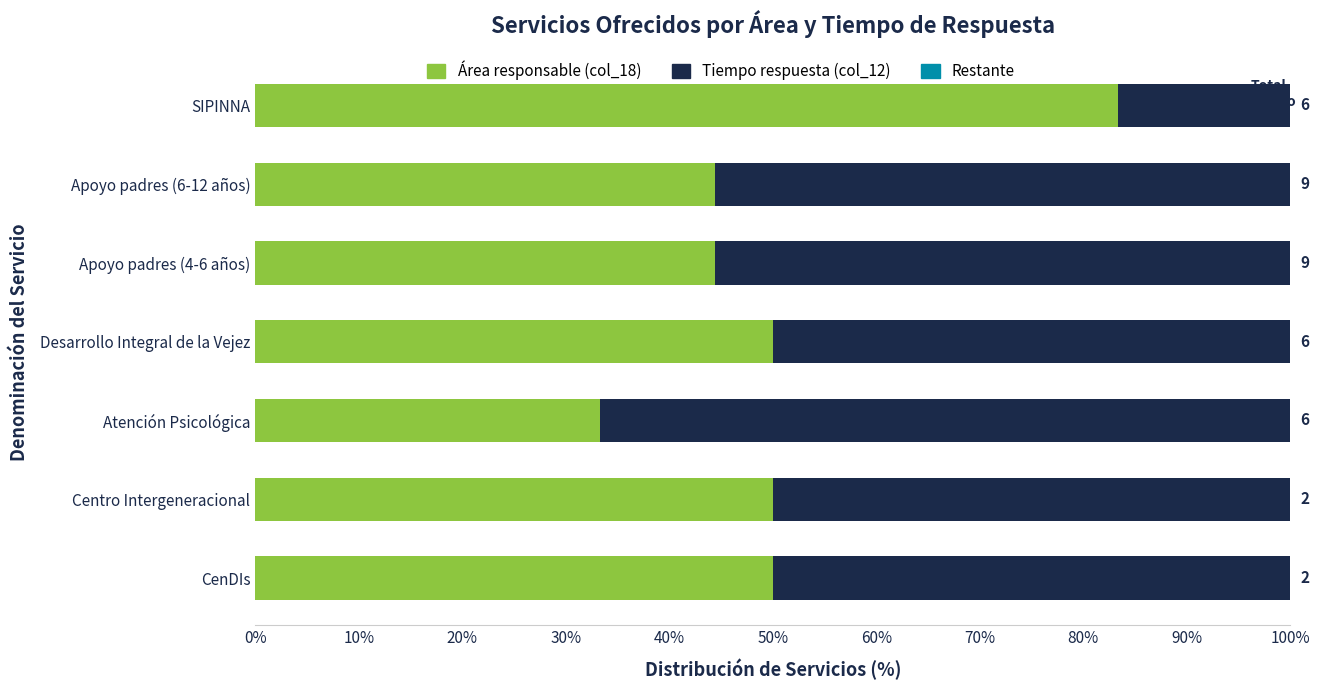

At which label does Área responsable (col_18) reach its peak?

SIPINNA